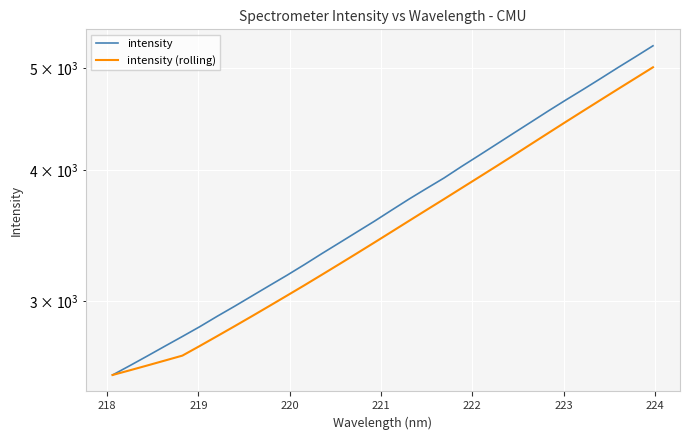

List the series in order of their peak value, lowest first.

intensity (rolling), intensity